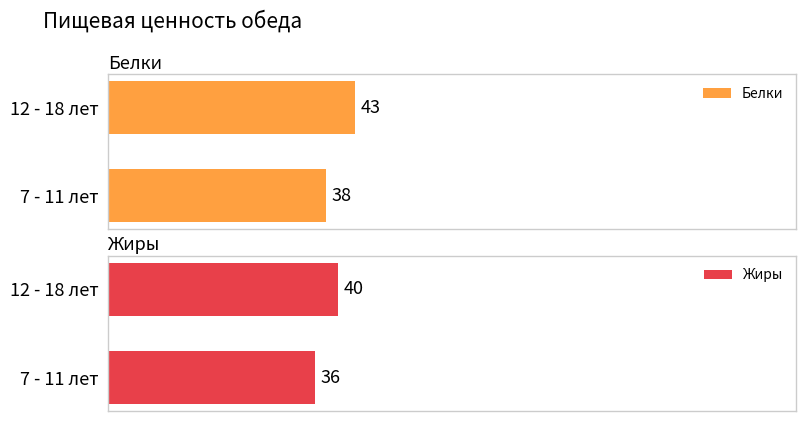

Which category has the highest value in the Белки series?

12 - 18 лет